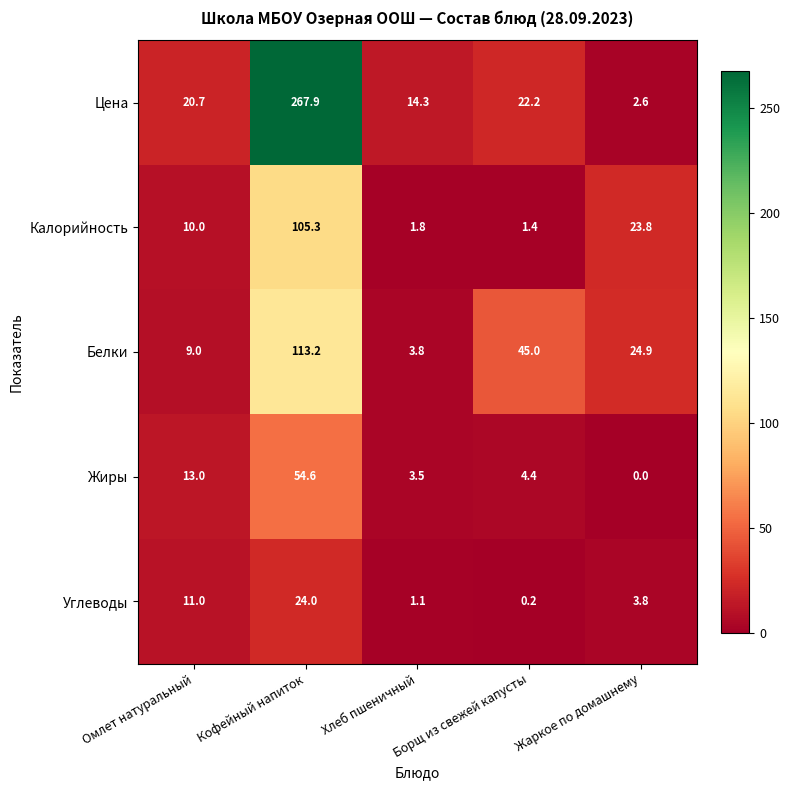

What is the difference between the maximum and minimum values in the Цена series?

265.3